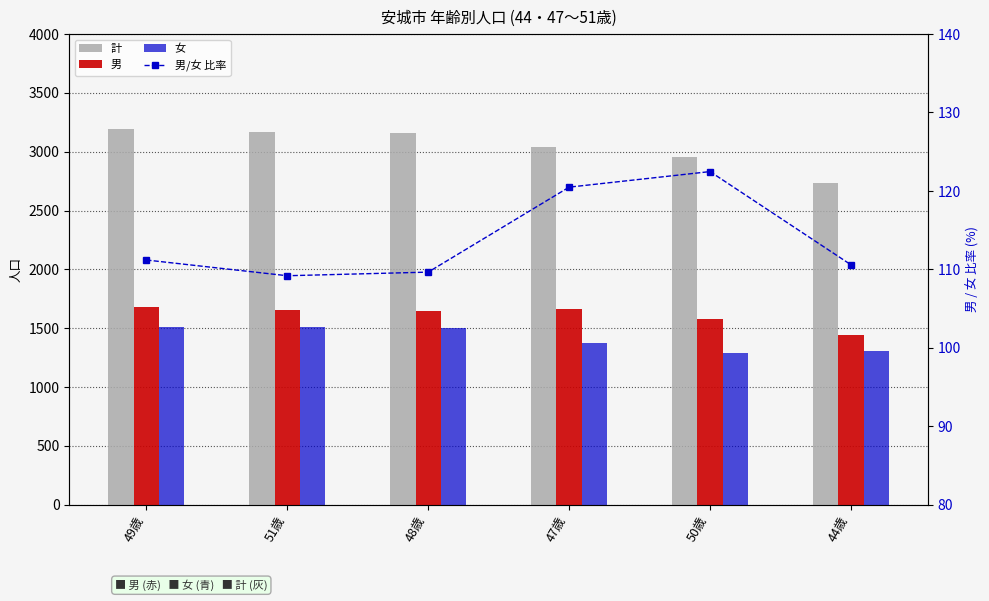

What is the sum of all 男/女 比率 values?

683.6